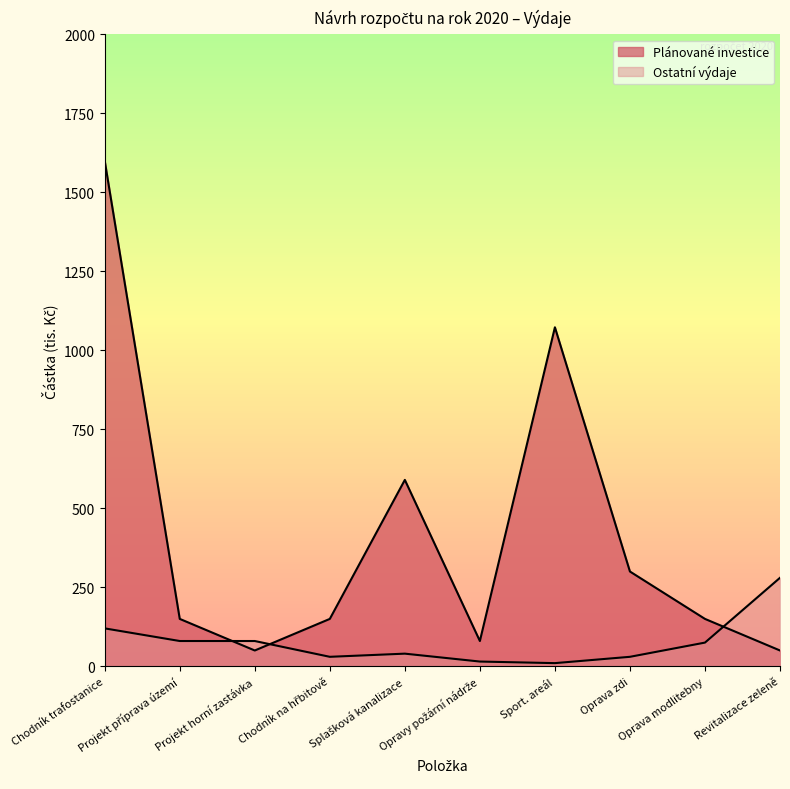

How many times do Plánované investice and Ostatní výdaje cross each other?

3